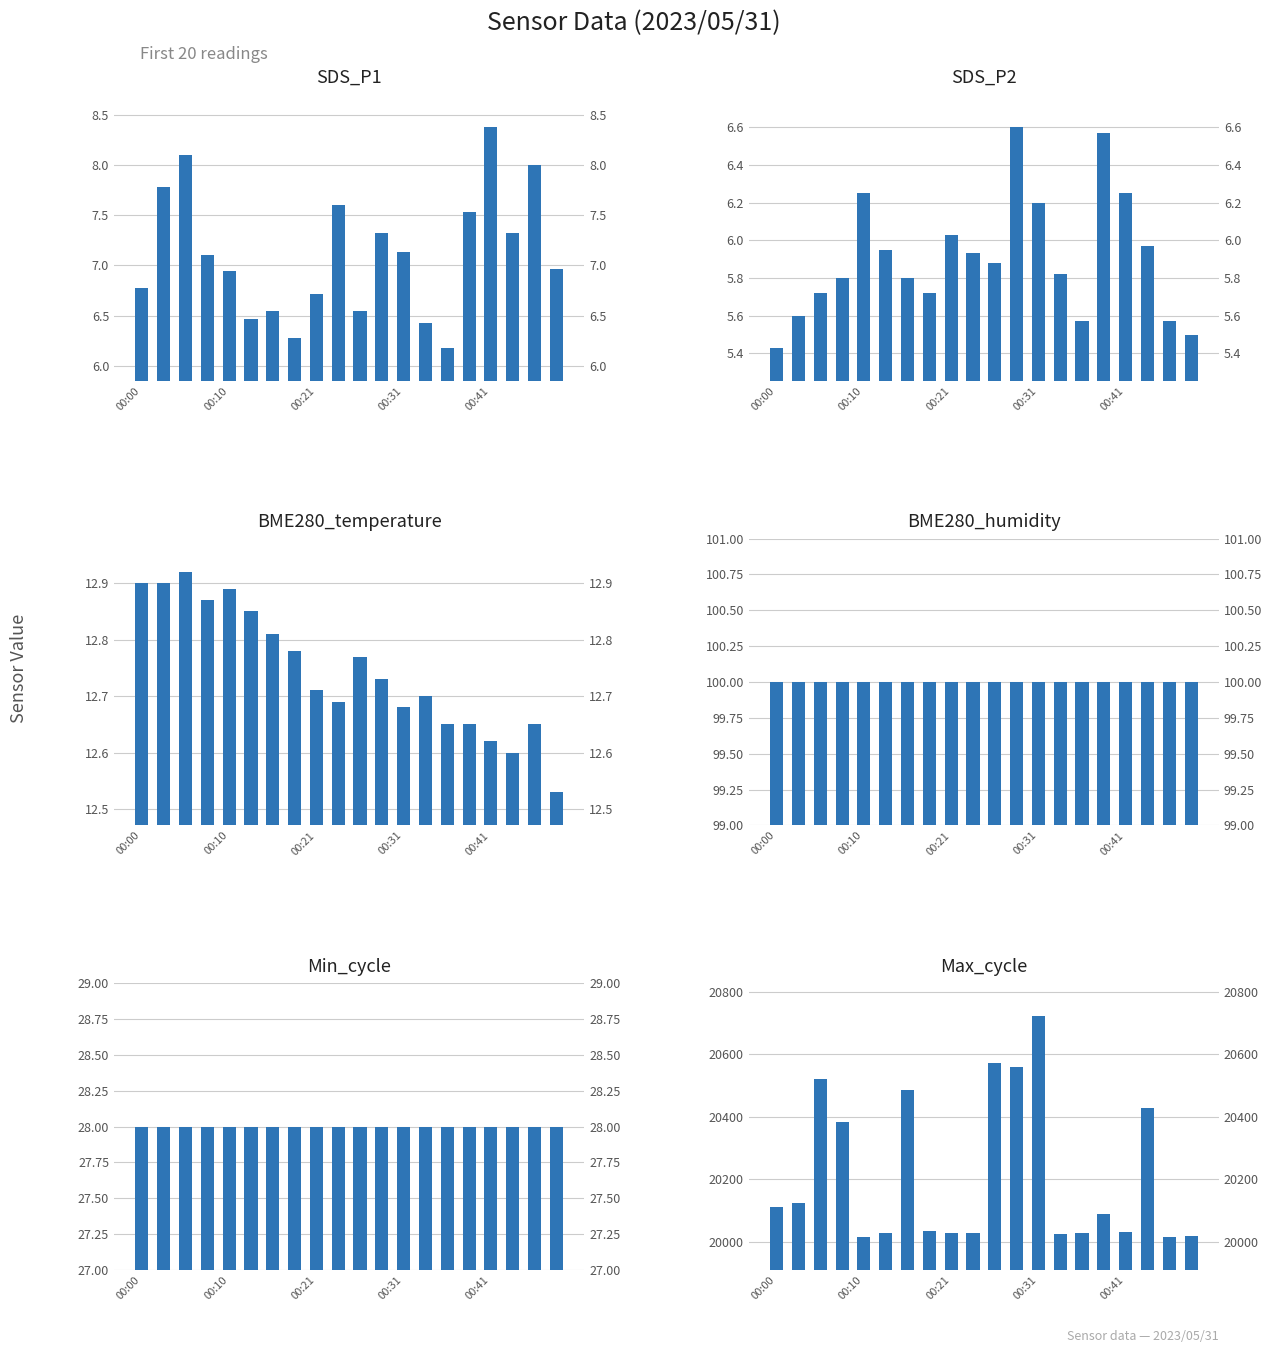

What is the minimum value shown in the chart?

5.4